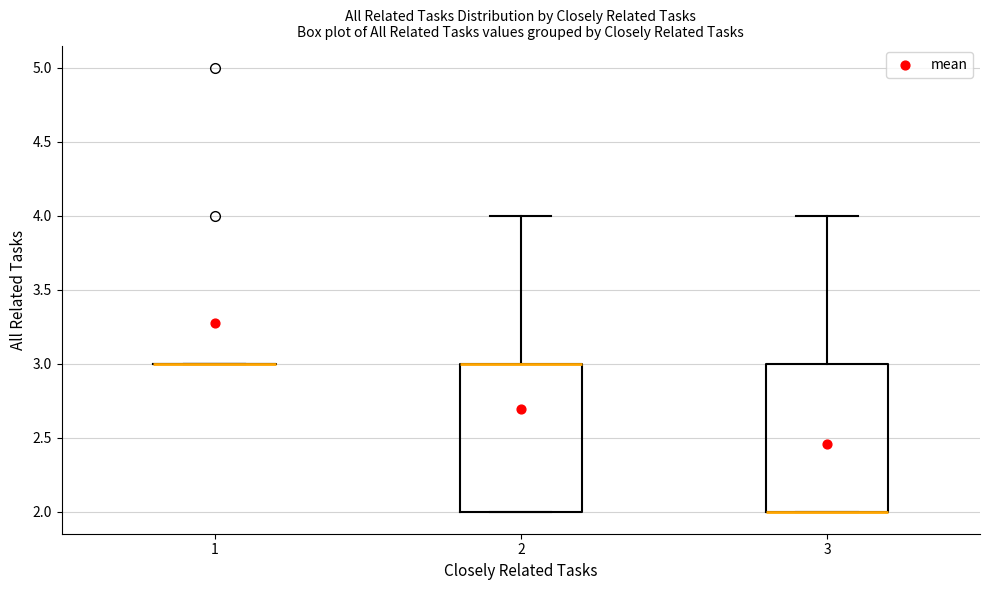

Where does the upper whisker of the box at x = 3 end on the y-axis? The values are not printed on the chart, so give them approximately, as read against the axis.

4